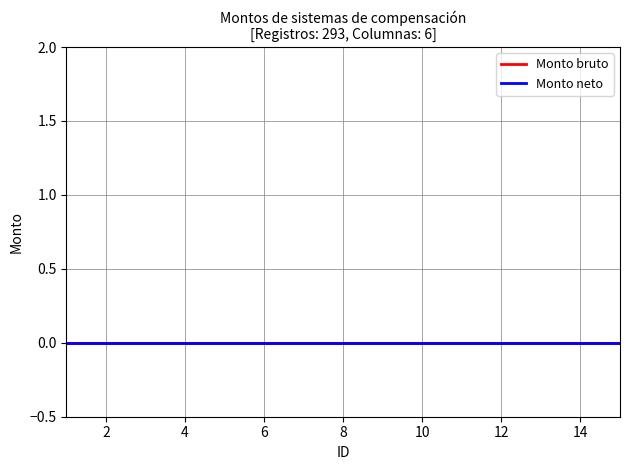

True or false: Monto neto and ID intersect in this chart.

False